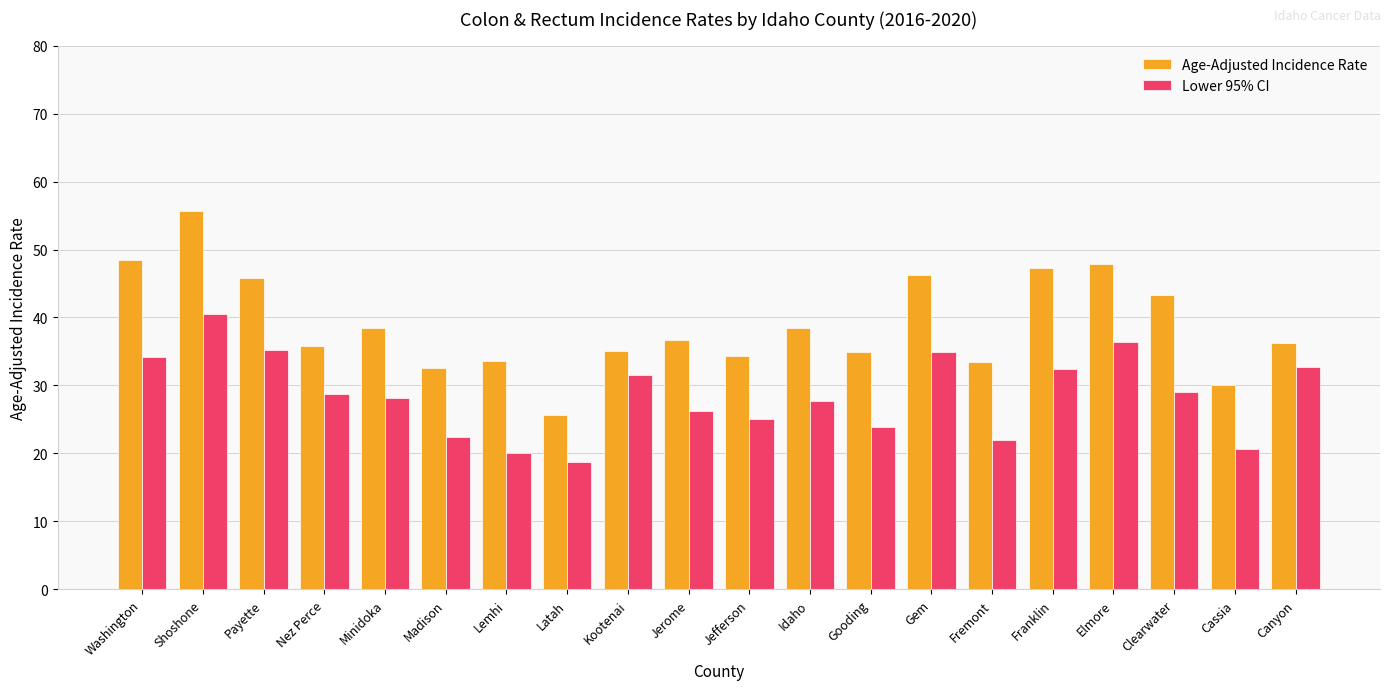

What is the approximate value of Age-Adjusted Incidence Rate at Jerome?

36.7